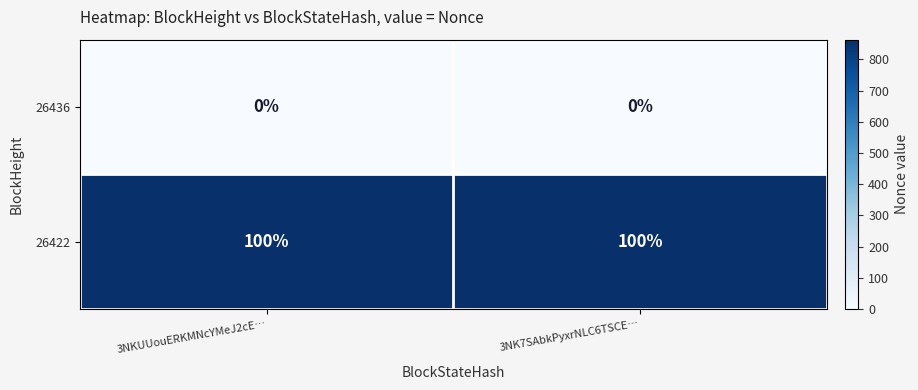

What is the total value across all series at 3NKUUouERKMNcYMeJ2cE…?

100